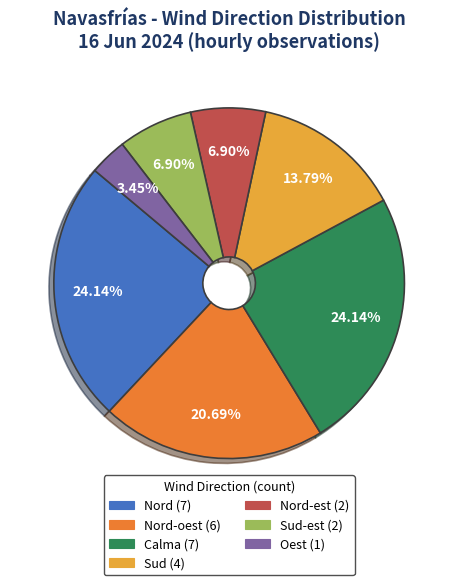

Does any single category account for the majority?

No